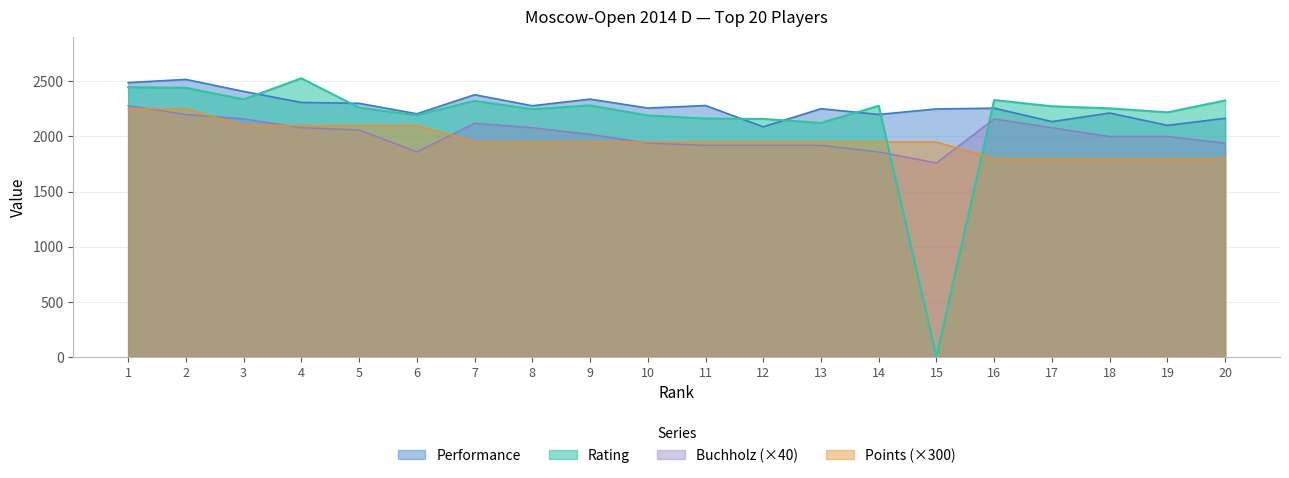

What is the sum of all Buchholz values?

40360